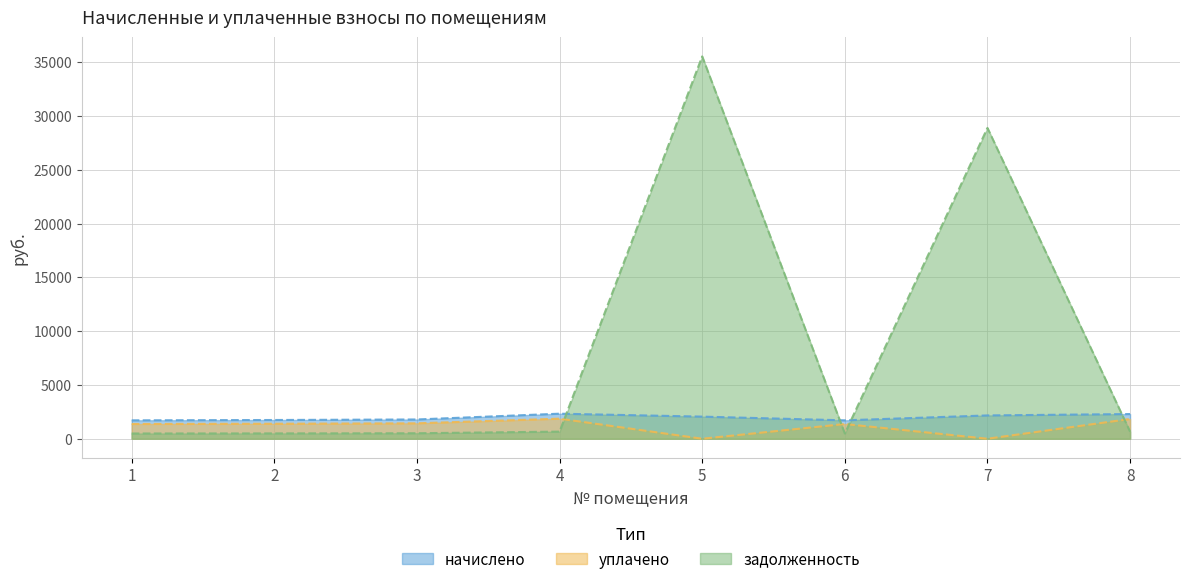

At which label is задолженность closest to 18011?

7